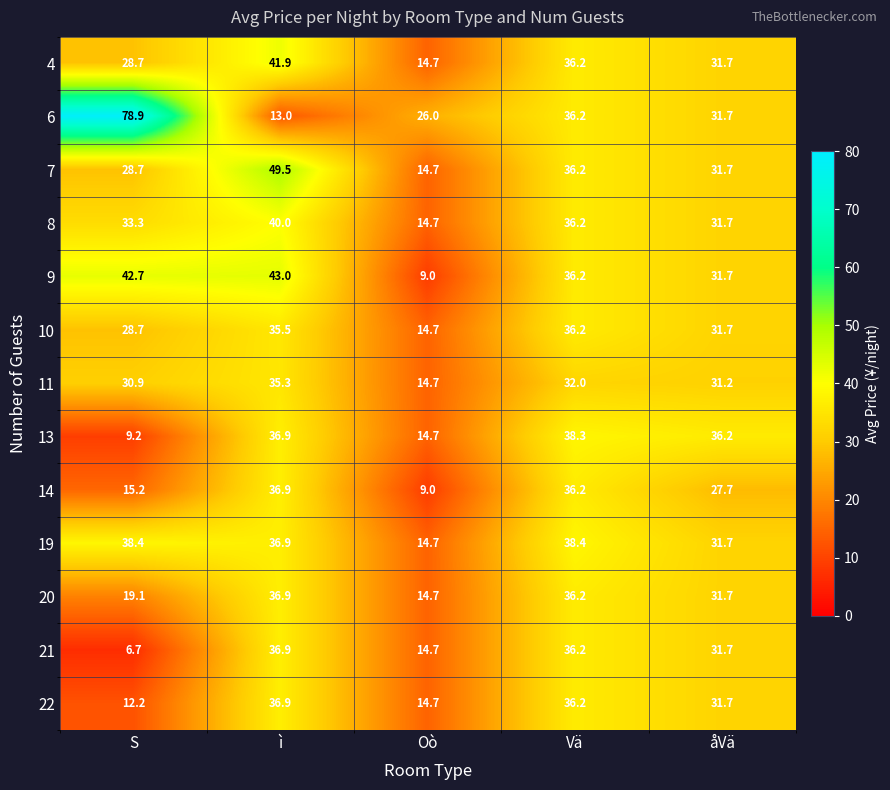

Which series has the largest total across all categories?

6